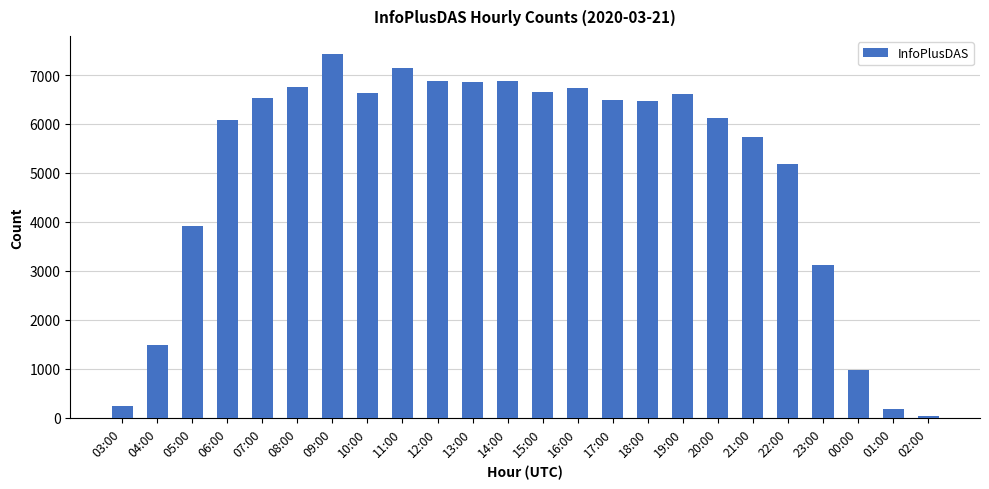

At which label is the value closest to 3729?

05:00